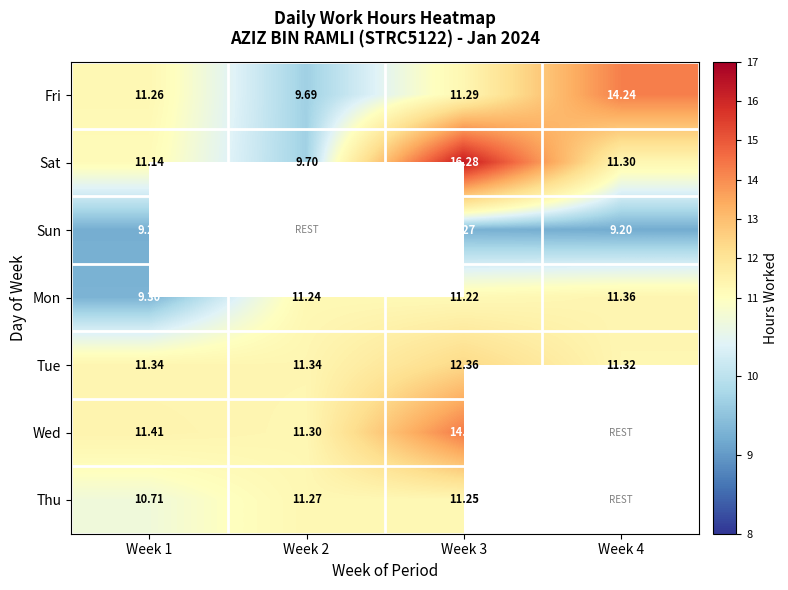

Rank the series by their maximum value, from lowest to highest.

Sun, Thu, Mon, Tue, Fri, Wed, Sat